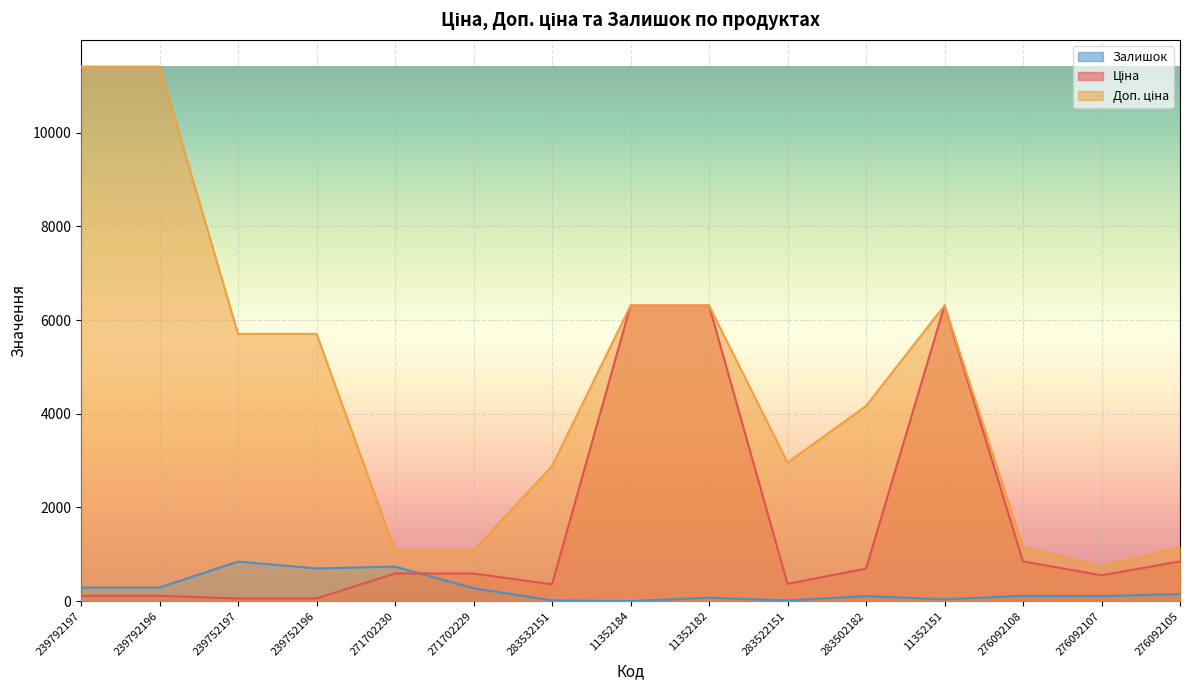

At which label does Залишок first exceed 112?

239792197